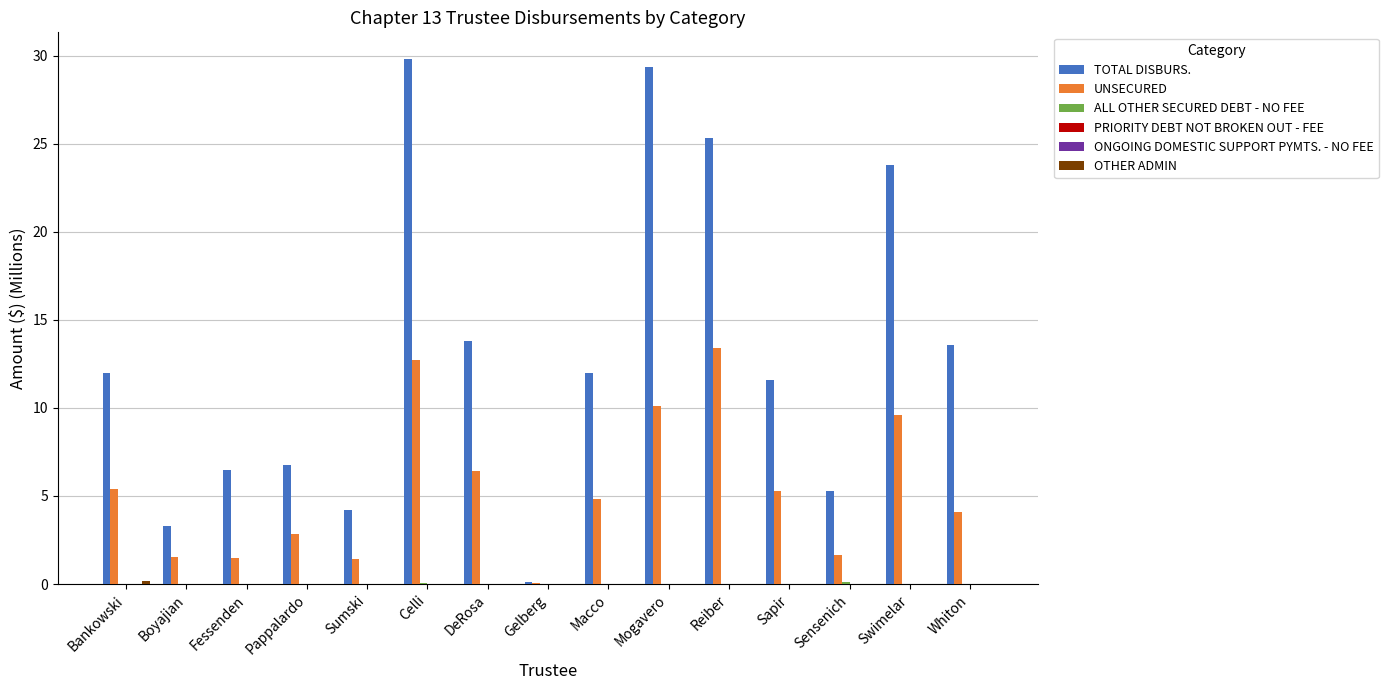

The UNSECURED series shows 1.5 at Boyajian. True or false?

True